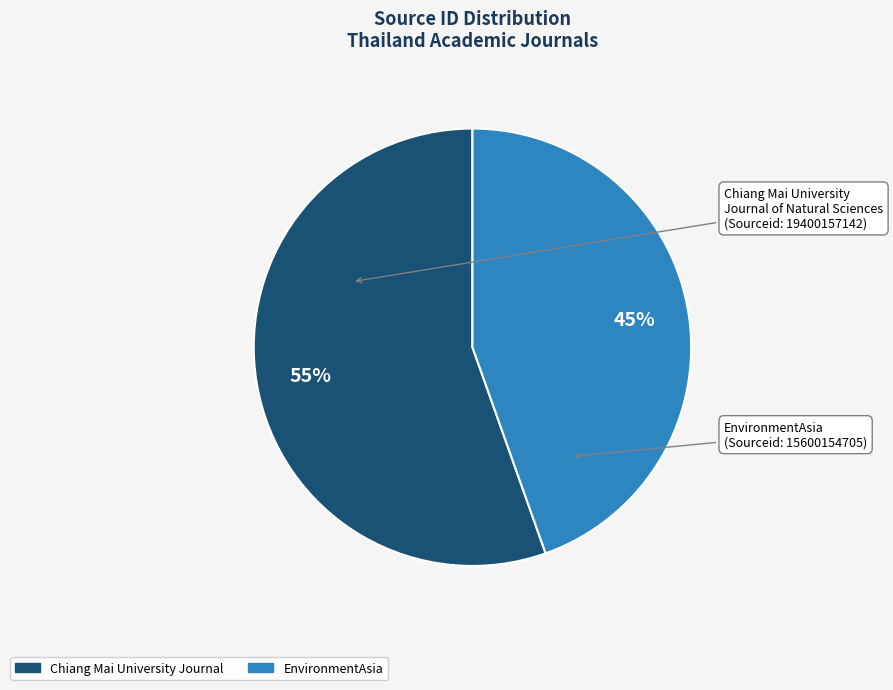

Is it true that Chiang Mai University Journal is 42% of the pie?

False